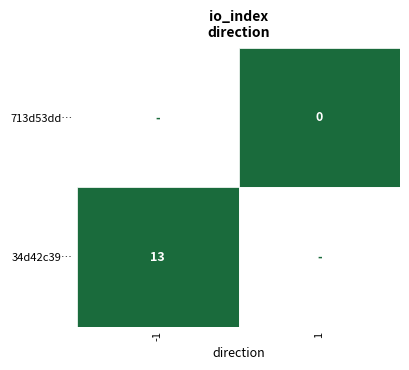

Which has a higher value, direction or io_index?

io_index